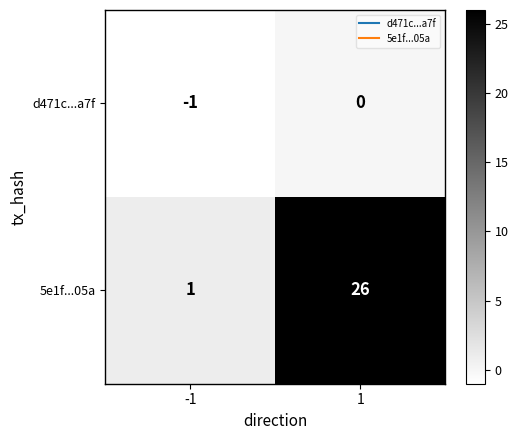

What is the difference between the 5e1f...05a values at -1 and 1?

25